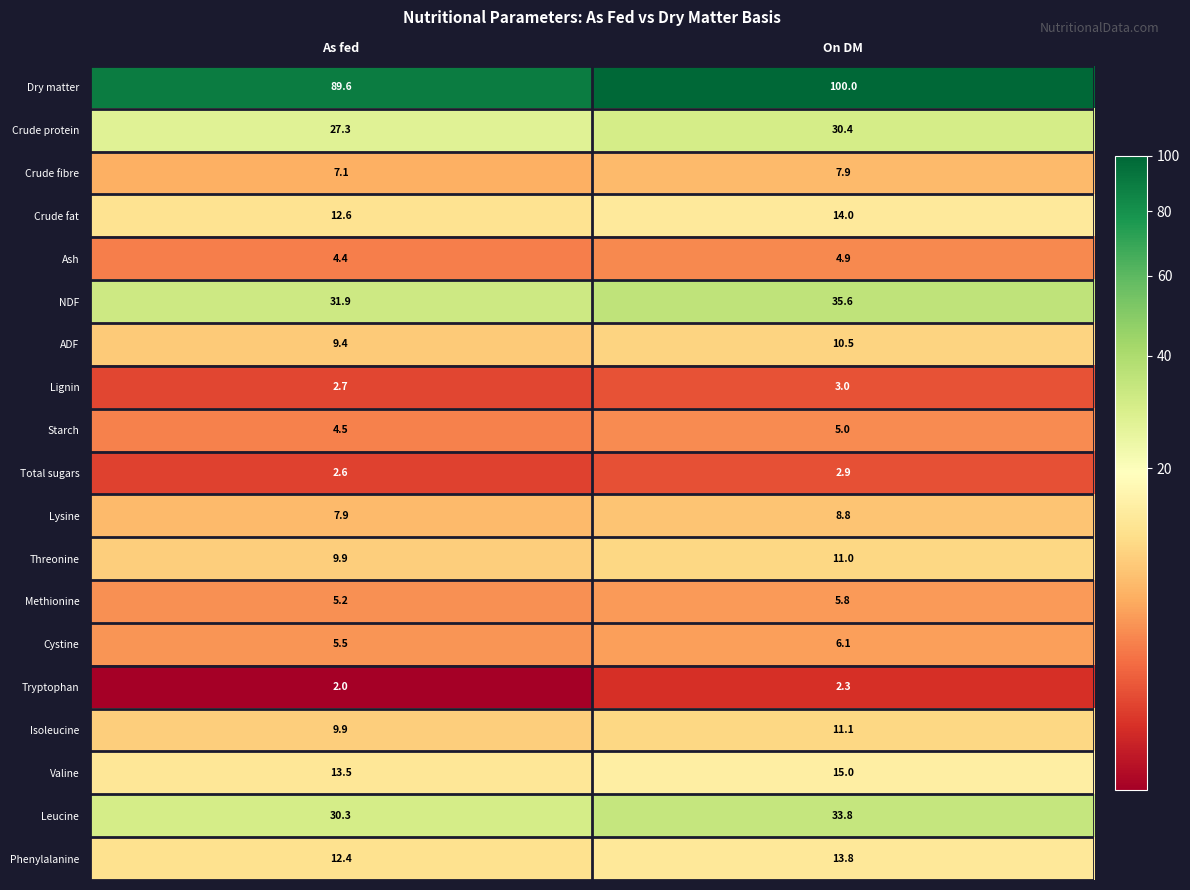

What is the maximum value shown in the chart?

100.0